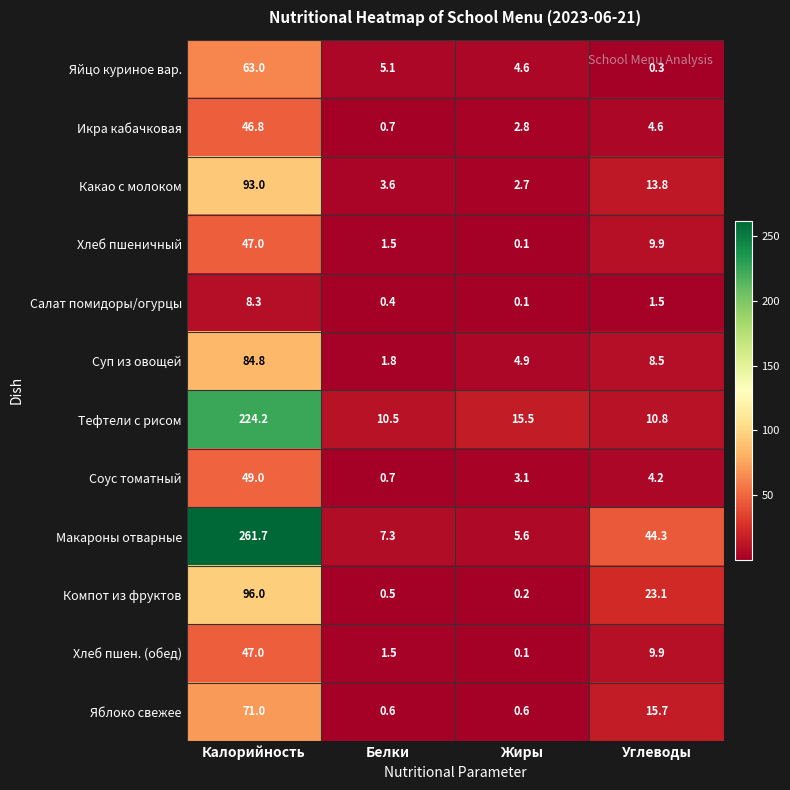

What is the spread (max minus min) of values at Белки?

10.1